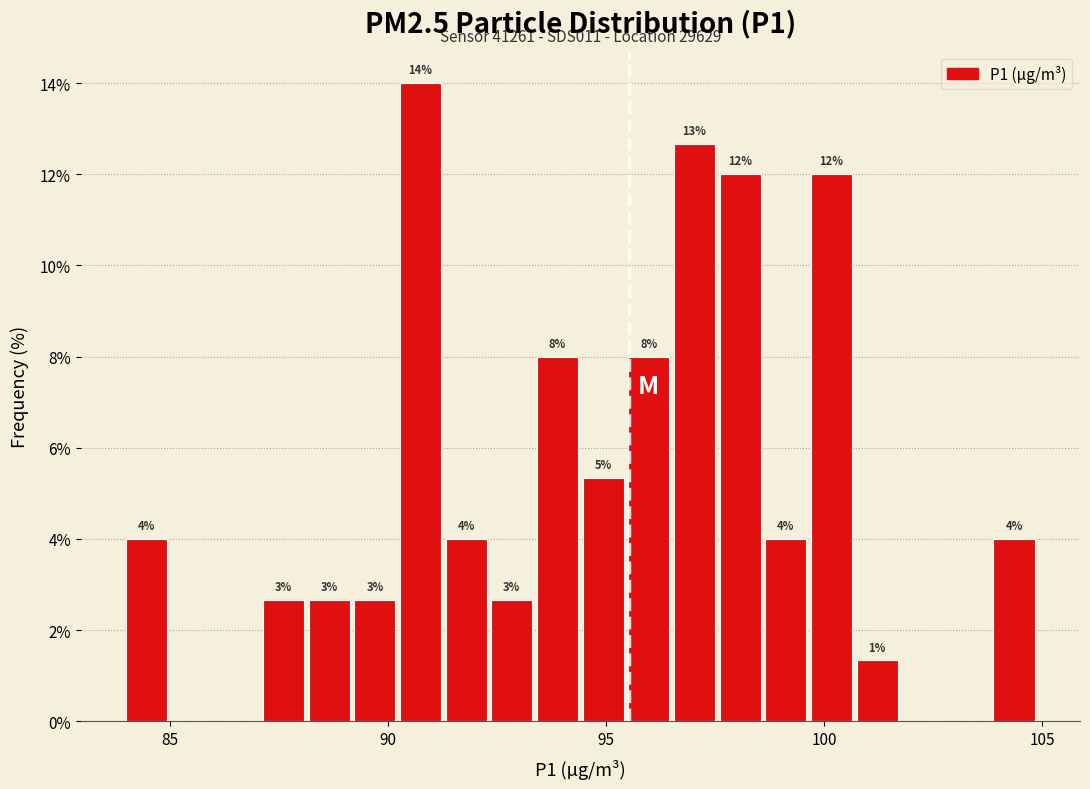

Read against the x-axis, roughly where is the centre of the tallest bar?

91.0